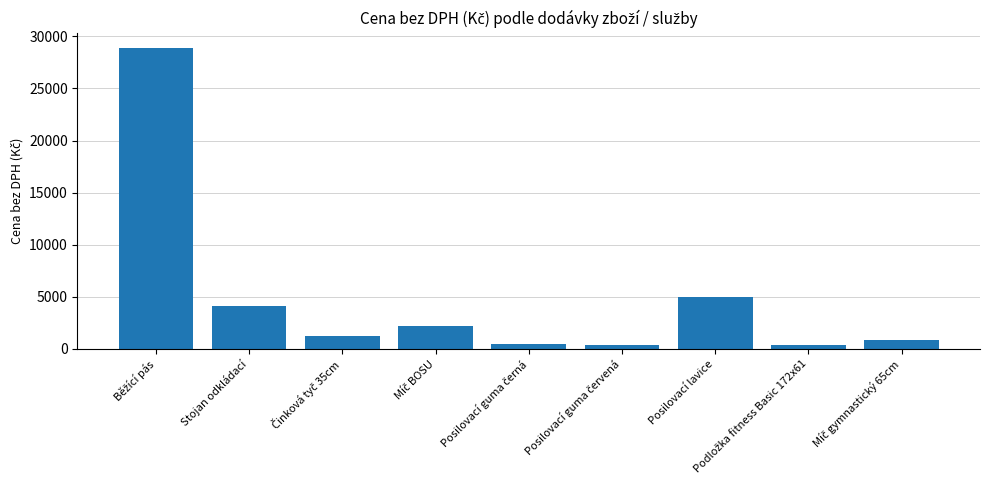

What is the greatest value displayed?

28917